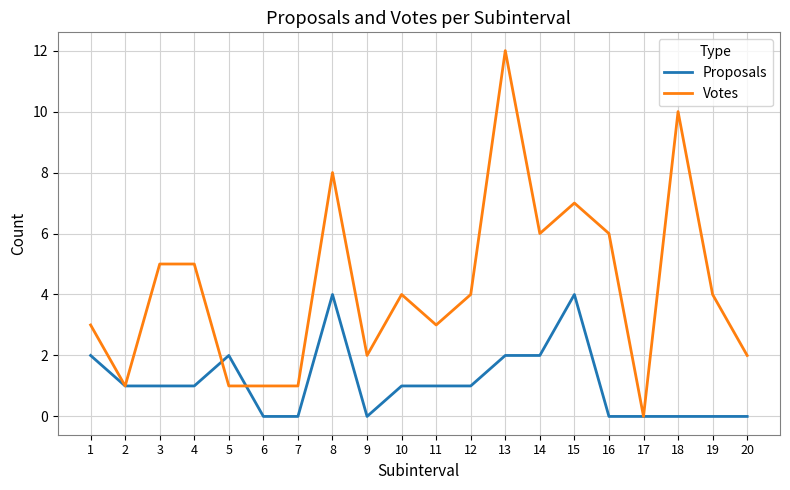

What is the difference between the Proposals values at 13 and 15?

2